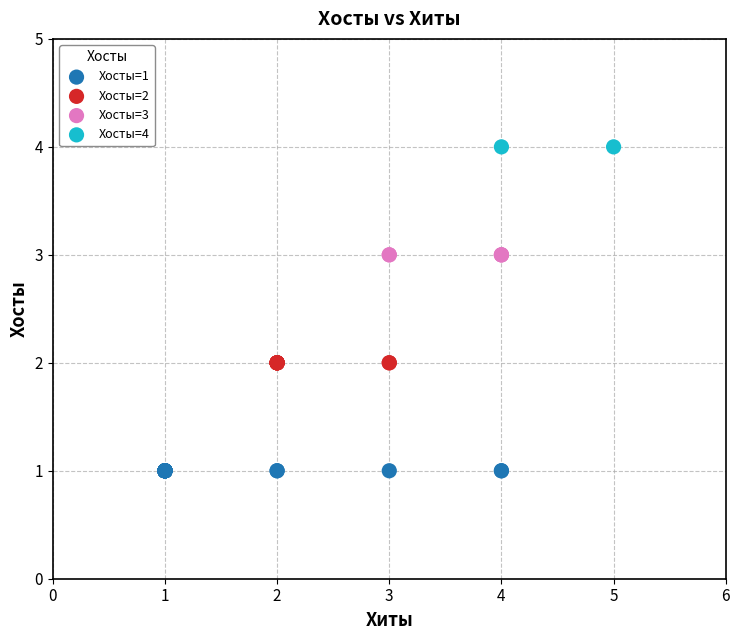

What are all the series names shown in the legend?

Хосты=1, Хосты=2, Хосты=3, Хосты=4